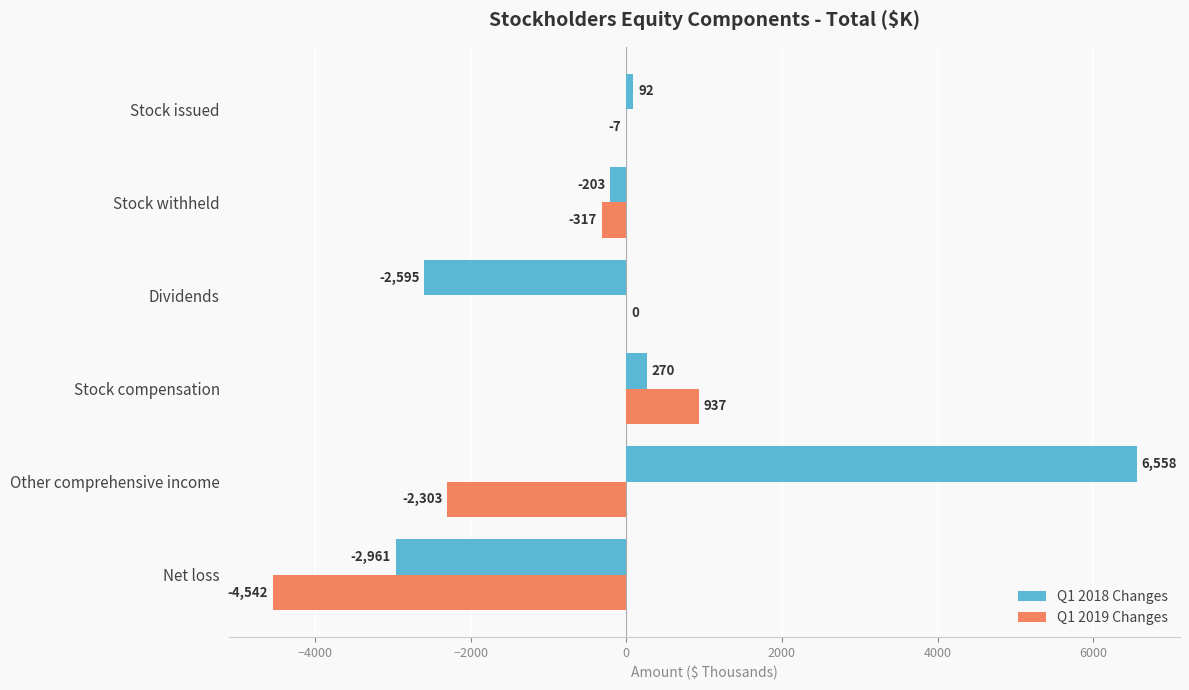

Which series has the largest total across all categories?

Q1 2018 Changes